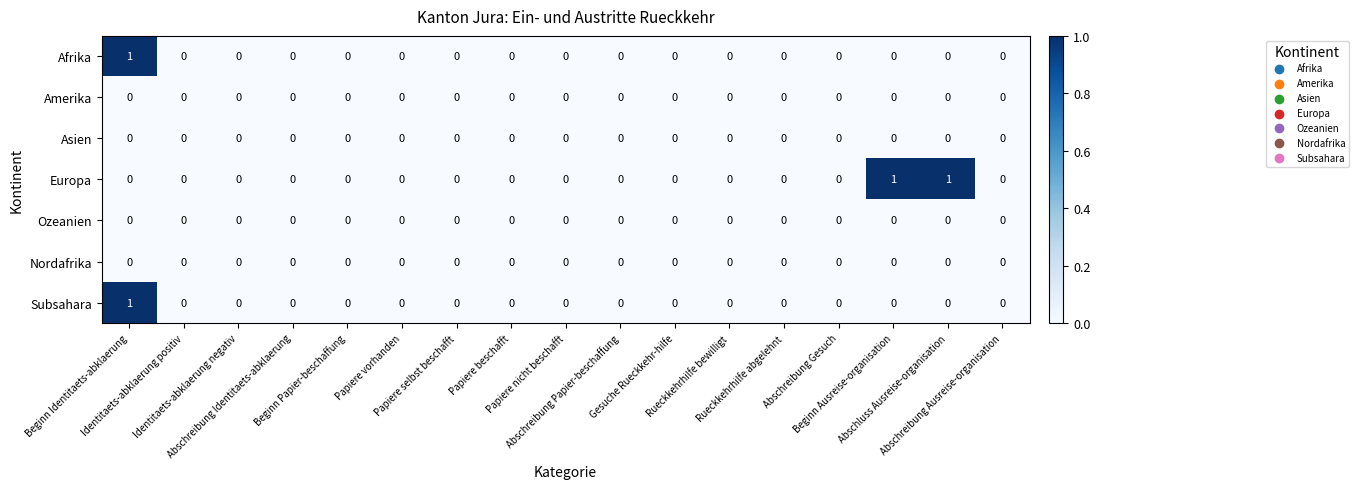

Count the Europa values in the range 0 to 1.

17